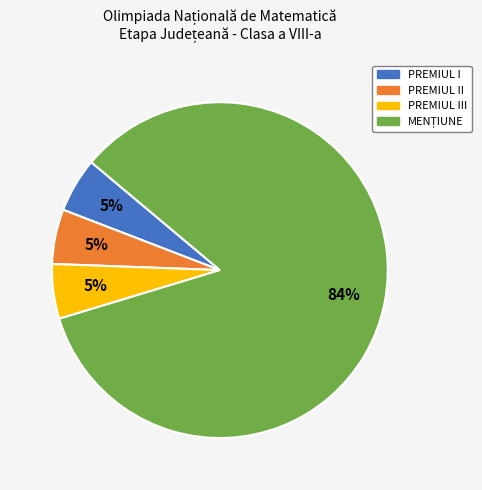

Count the number of slices in the pie.

4